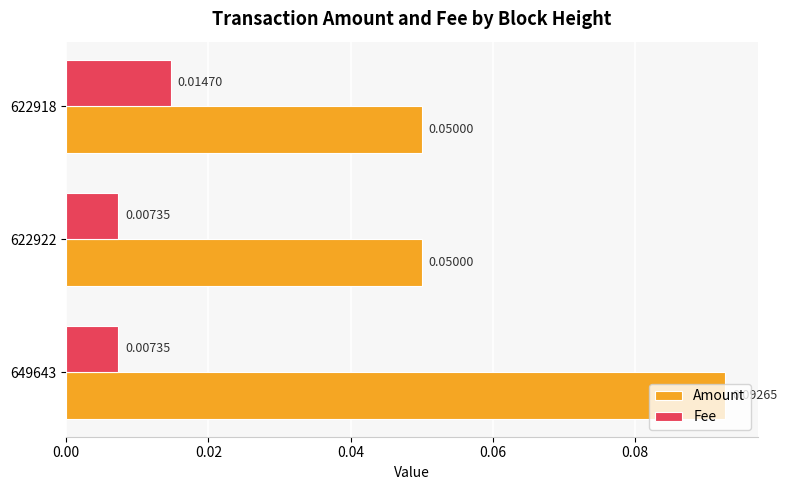

Between 649643 and 622918, which series saw the biggest shift?

Amount